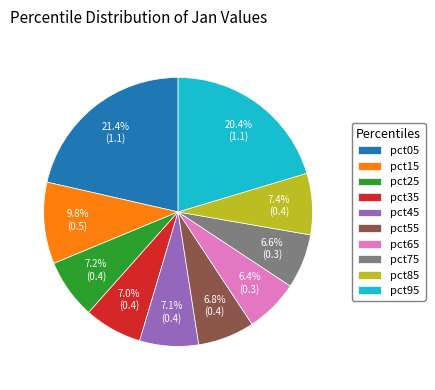

To the nearest percent, what percentage of the pie is pct45?

7%